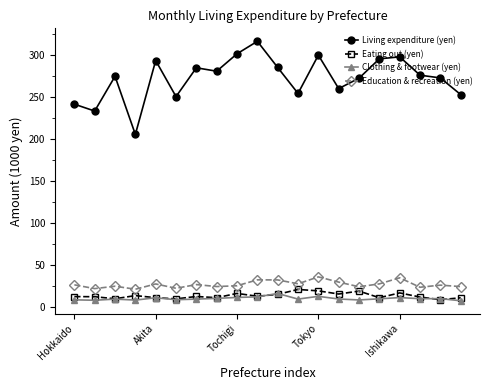

True or false: Clothing & footwear (yen) has more than 0 points higher than both neighbors.

True